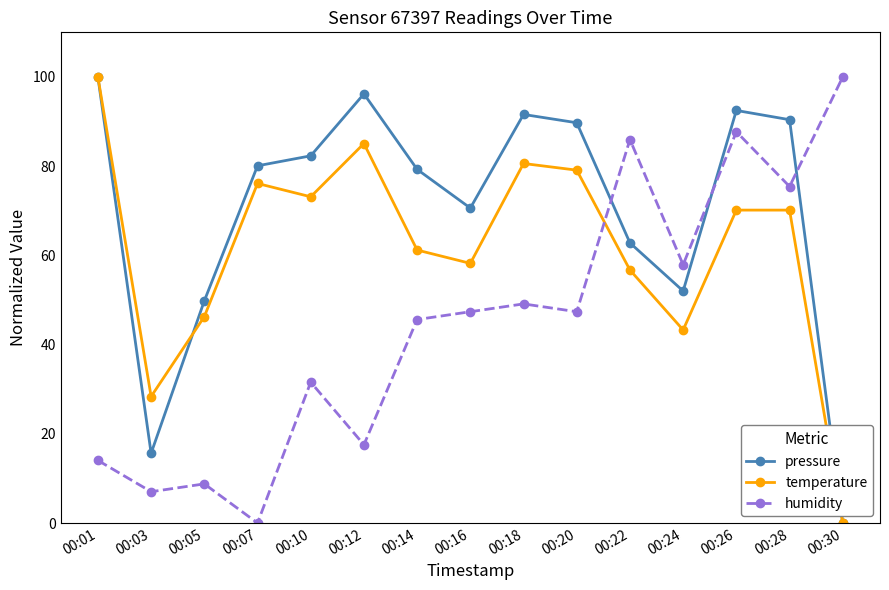

How many categories are shown in the chart?

15